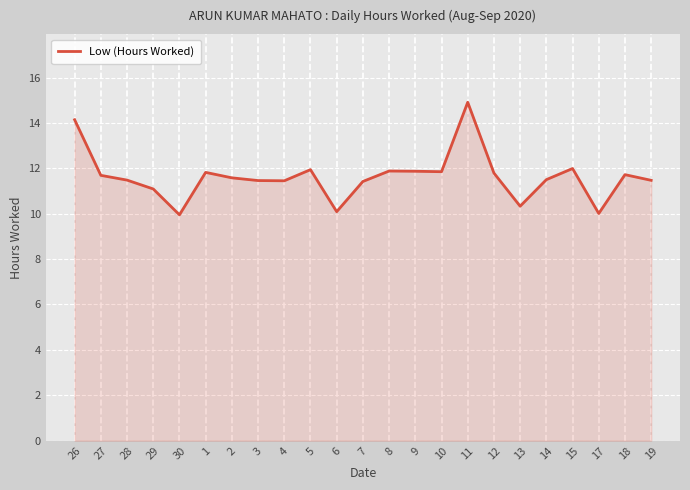

What position from the left is 7?

12